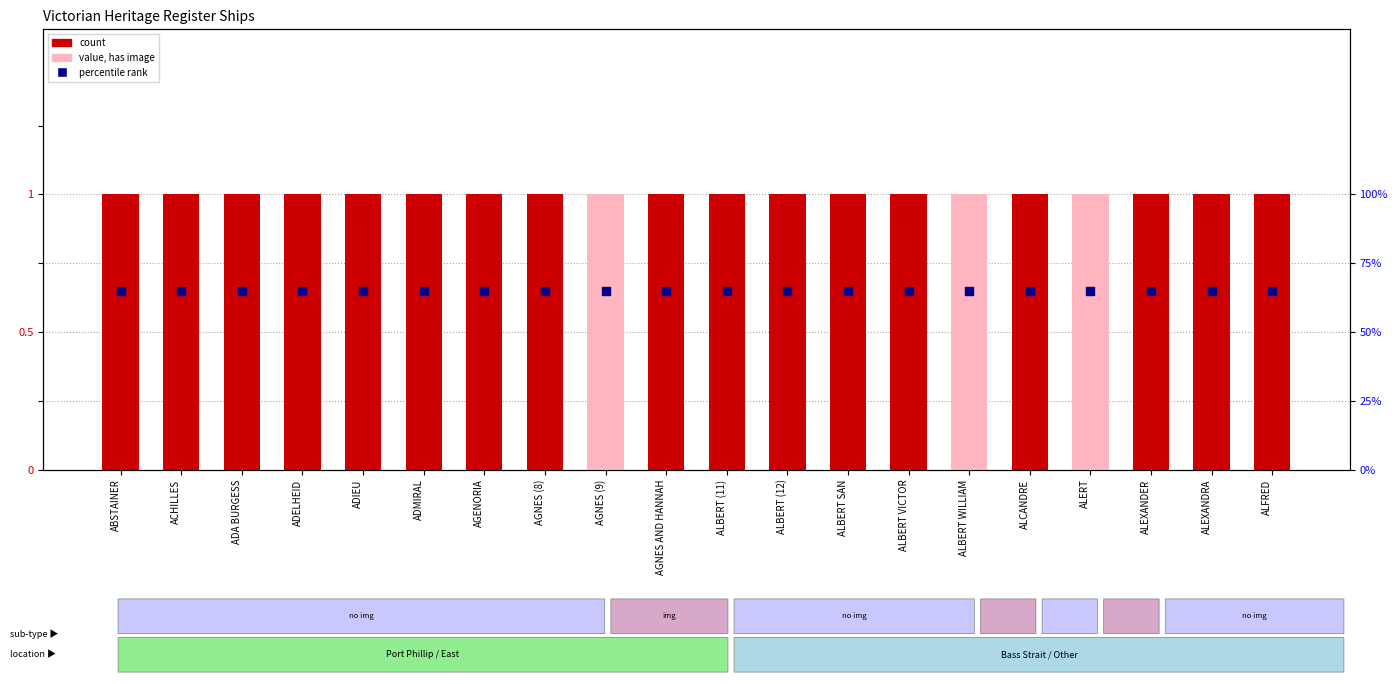

Which series has the largest Y range (max minus min)?

count